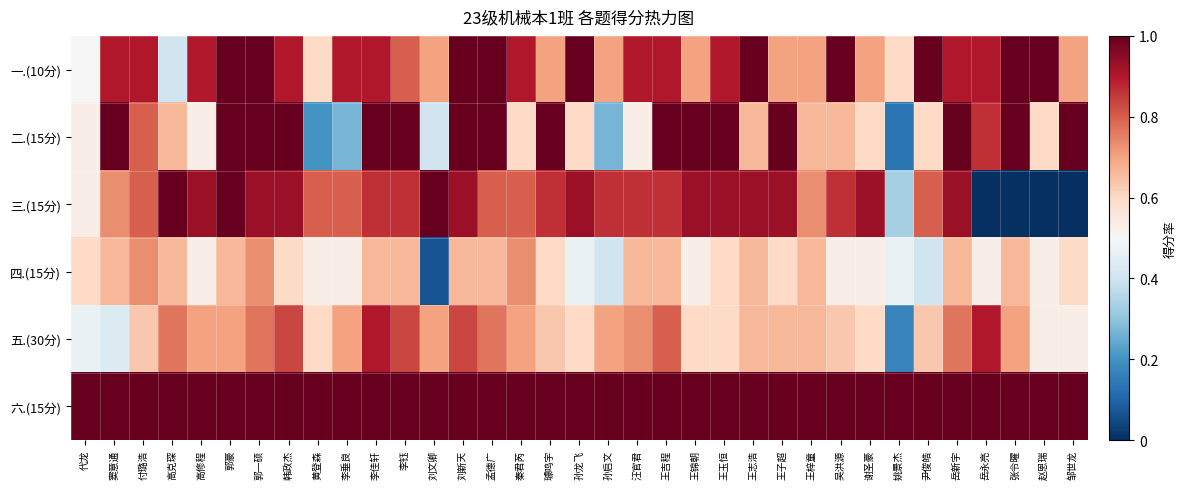

Reading right to left, extract all data points from this chart.

一.(10分): 邹世龙=0.7	赵恩瑞=1.0	张令曜=1.0	岳永亮=0.9	岳新宇=0.9	尹俊皓=1.0	姚景杰=0.6	谢圣豪=0.7	吴洪源=1.0	王梓童=0.7	王子超=0.7	王志浩=1.0	王玉恒=0.9	王锦朝=0.7	王吉程=0.9	汪官君=0.9	孙启文=0.7	孙龙飞=1.0	璩鸣宇=0.7	秦君芮=0.9	孟德广=1.0	刘新天=1.0	刘文卿=0.7	李钰=0.8	李佳轩=0.9	李垂良=0.9	黄登森=0.6	韩政杰=0.9	郭一硕=1.0	郭豪=1.0	高修程=0.9	高克琛=0.4	付璐浩=0.9	窦意通=0.9	代龙=0.5
二.(15分): 邹世龙=1.0	赵恩瑞=0.6	张令曜=1.0	岳永亮=0.9	岳新宇=1.0	尹俊皓=0.6	姚景杰=0.1	谢圣豪=0.6	吴洪源=0.7	王梓童=0.7	王子超=1.0	王志浩=0.7	王玉恒=1.0	王锦朝=1.0	王吉程=1.0	汪官君=0.5	孙启文=0.3	孙龙飞=0.6	璩鸣宇=1.0	秦君芮=0.6	孟德广=1.0	刘新天=1.0	刘文卿=0.4	李钰=1.0	李佳轩=1.0	李垂良=0.3	黄登森=0.2	韩政杰=1.0	郭一硕=1.0	郭豪=1.0	高修程=0.5	高克琛=0.7	付璐浩=0.8	窦意通=1.0	代龙=0.5
三.(15分): 邹世龙=0.0	赵恩瑞=0.0	张令曜=0.0	岳永亮=0.0	岳新宇=0.9	尹俊皓=0.8	姚景杰=0.3	谢圣豪=0.9	吴洪源=0.9	王梓童=0.7	王子超=0.9	王志浩=0.9	王玉恒=0.9	王锦朝=0.9	王吉程=0.9	汪官君=0.9	孙启文=0.9	孙龙飞=0.9	璩鸣宇=0.9	秦君芮=0.8	孟德广=0.8	刘新天=0.9	刘文卿=1.0	李钰=0.9	李佳轩=0.9	李垂良=0.8	黄登森=0.8	韩政杰=0.9	郭一硕=0.9	郭豪=1.0	高修程=0.9	高克琛=1.0	付璐浩=0.8	窦意通=0.7	代龙=0.5
四.(15分): 邹世龙=0.6	赵恩瑞=0.5	张令曜=0.7	岳永亮=0.5	岳新宇=0.7	尹俊皓=0.4	姚景杰=0.5	谢圣豪=0.5	吴洪源=0.5	王梓童=0.7	王子超=0.6	王志浩=0.7	王玉恒=0.6	王锦朝=0.5	王吉程=0.7	汪官君=0.7	孙启文=0.4	孙龙飞=0.5	璩鸣宇=0.6	秦君芮=0.7	孟德广=0.7	刘新天=0.7	刘文卿=0.1	李钰=0.7	李佳轩=0.7	李垂良=0.5	黄登森=0.5	韩政杰=0.6	郭一硕=0.7	郭豪=0.7	高修程=0.5	高克琛=0.7	付璐浩=0.7	窦意通=0.7	代龙=0.6
五.(30分): 邹世龙=0.5	赵恩瑞=0.5	张令曜=0.7	岳永亮=0.9	岳新宇=0.8	尹俊皓=0.6	姚景杰=0.2	谢圣豪=0.6	吴洪源=0.6	王梓童=0.7	王子超=0.7	王志浩=0.7	王玉恒=0.6	王锦朝=0.6	王吉程=0.8	汪官君=0.7	孙启文=0.7	孙龙飞=0.6	璩鸣宇=0.6	秦君芮=0.7	孟德广=0.8	刘新天=0.8	刘文卿=0.7	李钰=0.8	李佳轩=0.9	李垂良=0.7	黄登森=0.6	韩政杰=0.8	郭一硕=0.8	郭豪=0.7	高修程=0.7	高克琛=0.8	付璐浩=0.6	窦意通=0.4	代龙=0.5
六.(15分): 邹世龙=1.0	赵恩瑞=1.0	张令曜=1.0	岳永亮=1.0	岳新宇=1.0	尹俊皓=1.0	姚景杰=1.0	谢圣豪=1.0	吴洪源=1.0	王梓童=1.0	王子超=1.0	王志浩=1.0	王玉恒=1.0	王锦朝=1.0	王吉程=1.0	汪官君=1.0	孙启文=1.0	孙龙飞=1.0	璩鸣宇=1.0	秦君芮=1.0	孟德广=1.0	刘新天=1.0	刘文卿=1.0	李钰=1.0	李佳轩=1.0	李垂良=1.0	黄登森=1.0	韩政杰=1.0	郭一硕=1.0	郭豪=1.0	高修程=1.0	高克琛=1.0	付璐浩=1.0	窦意通=1.0	代龙=1.0